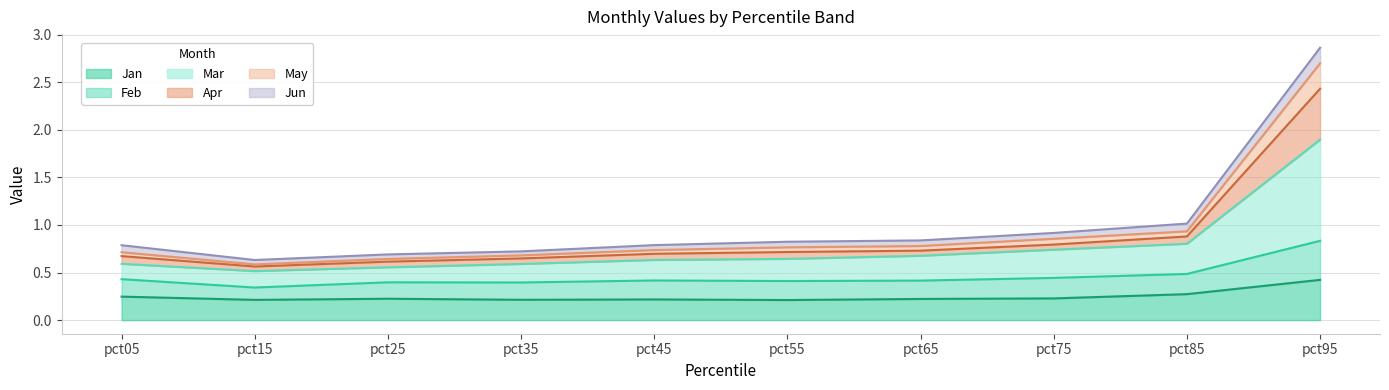

The value of Jan at pct55 is 0.2. True or false?

True